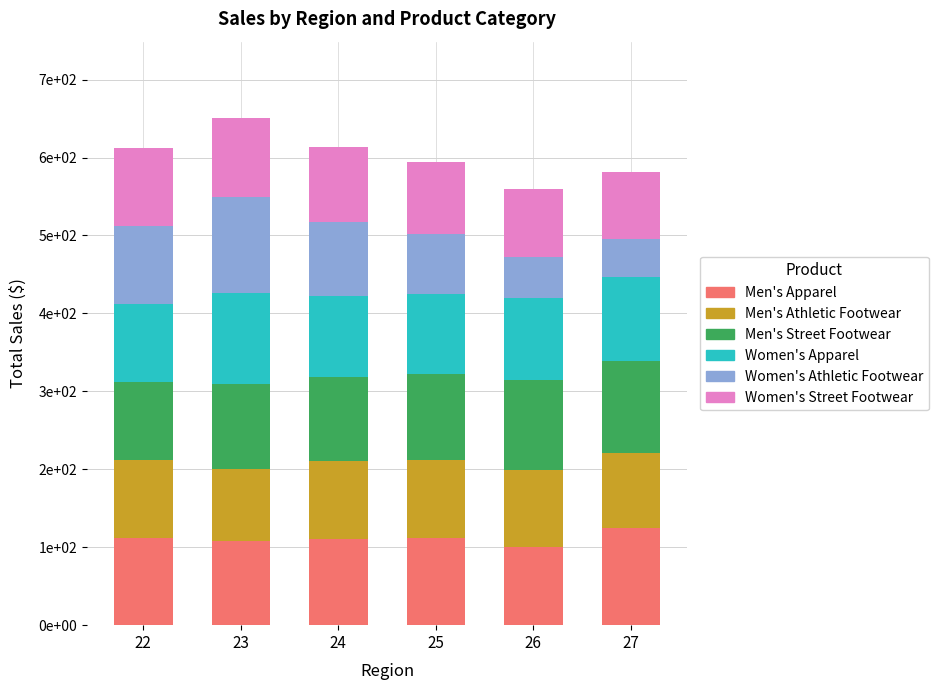

Does the chart contain any negative values?

No